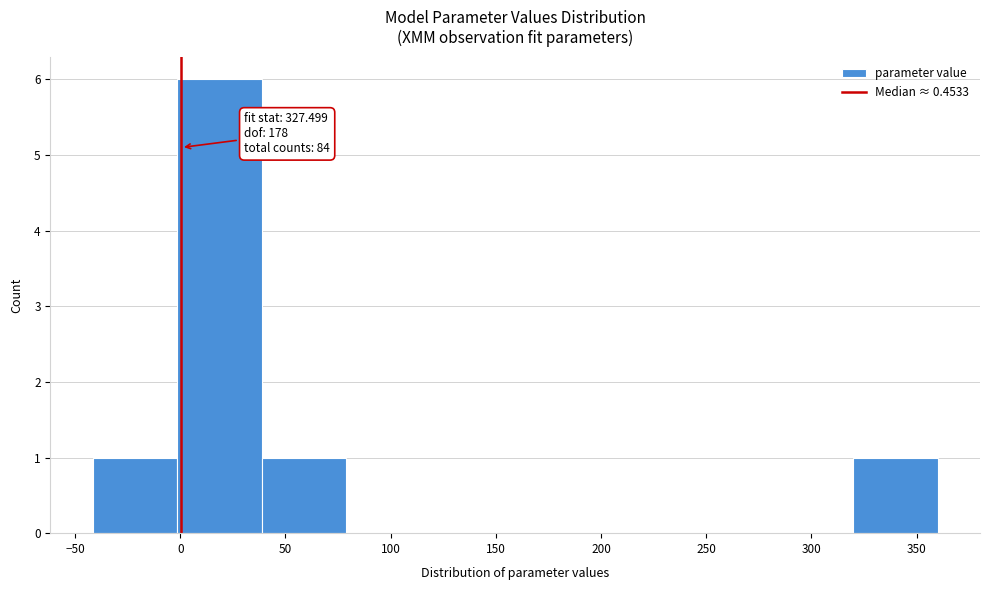

Over which range of the x-axis is the bar tallest?

0 to 40